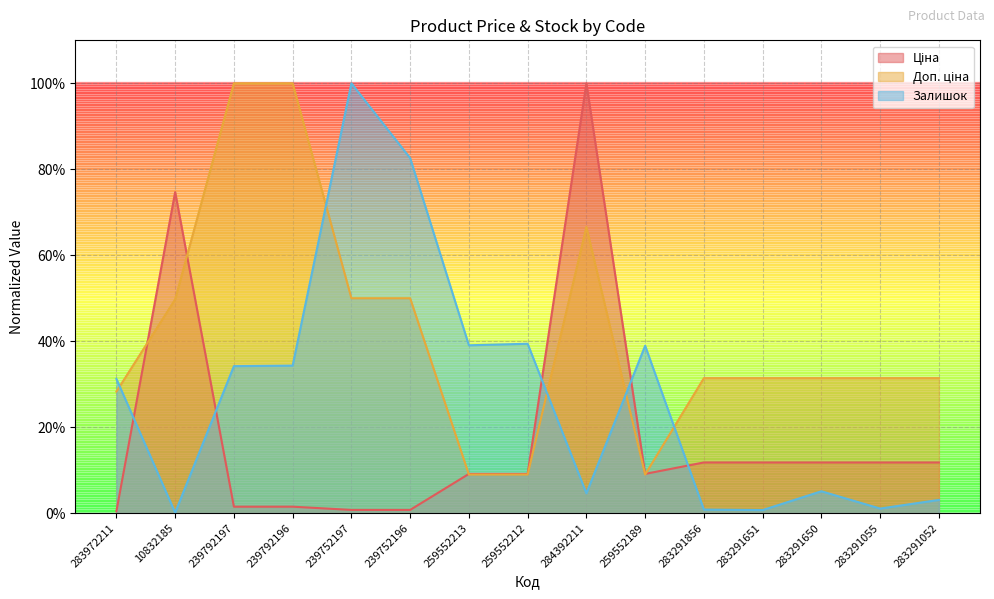

What is the total value across all series at 284392211?

1.7